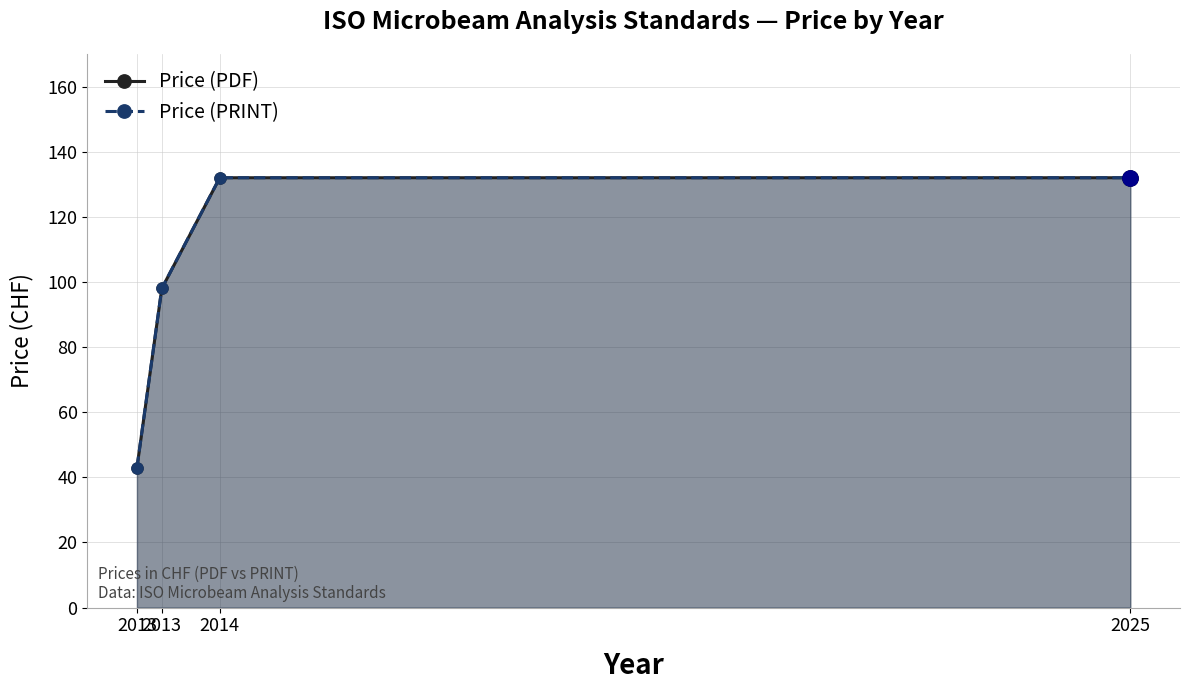

At which category is the sum across all series the highest?

2014